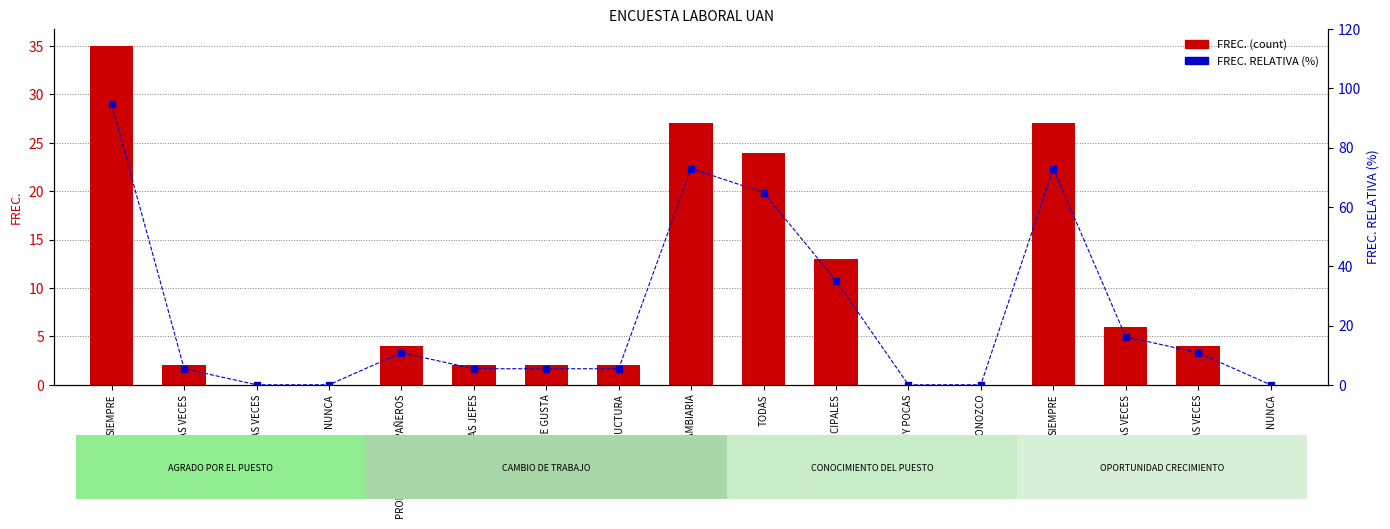

Rank the series by their average value, from highest to lowest.

FREC. RELATIVA (%), FREC. (count)